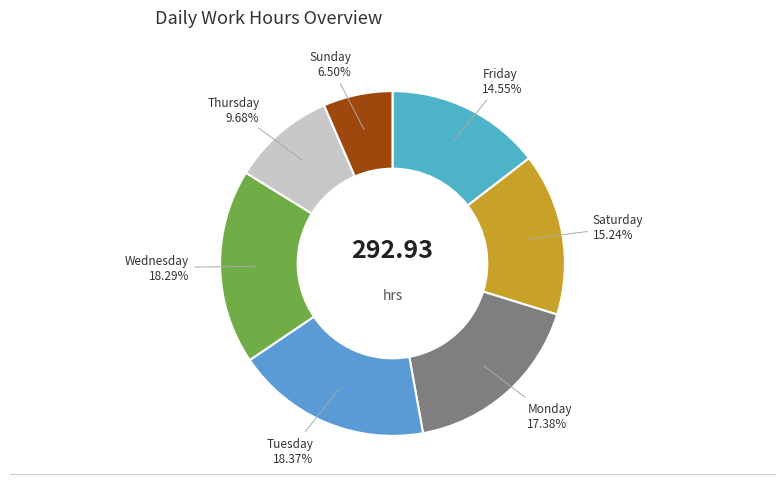

Which slice is the smallest?

Sunday